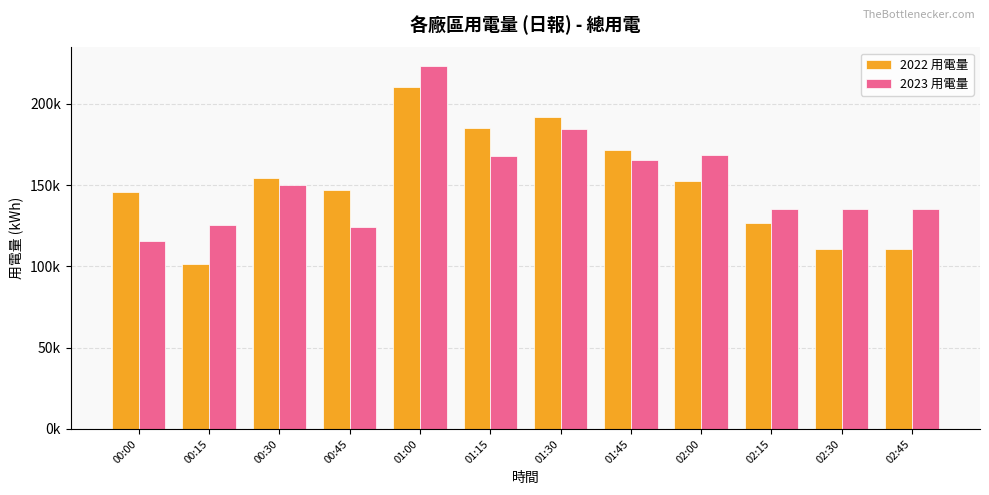

What are all the series names shown in the legend?

2022 用電量, 2023 用電量